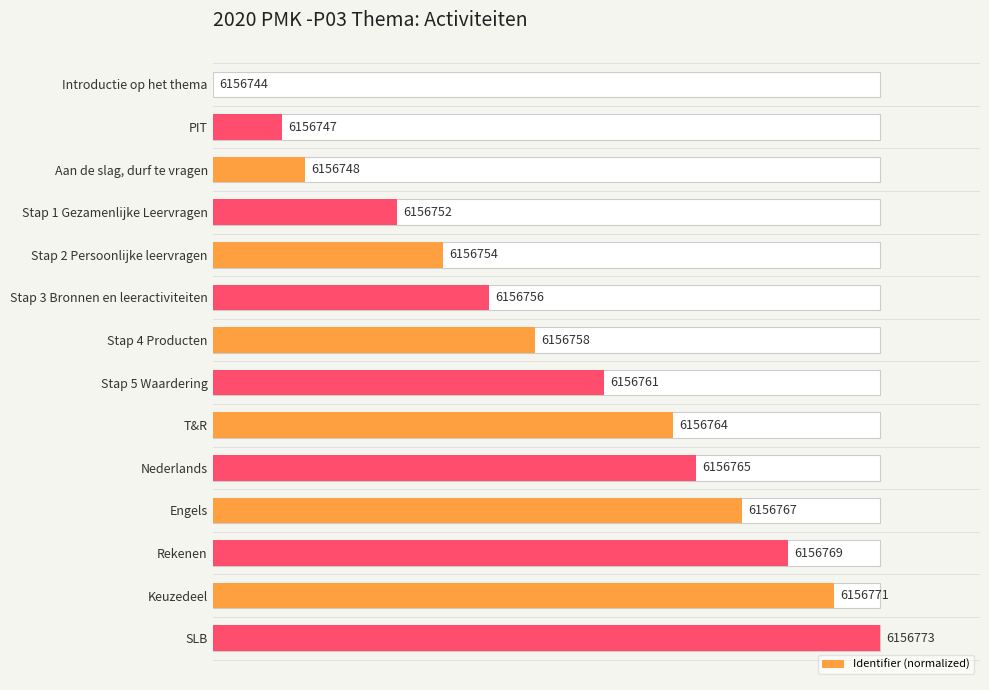

Is it true that the value at Nederlands is 72.4?

True